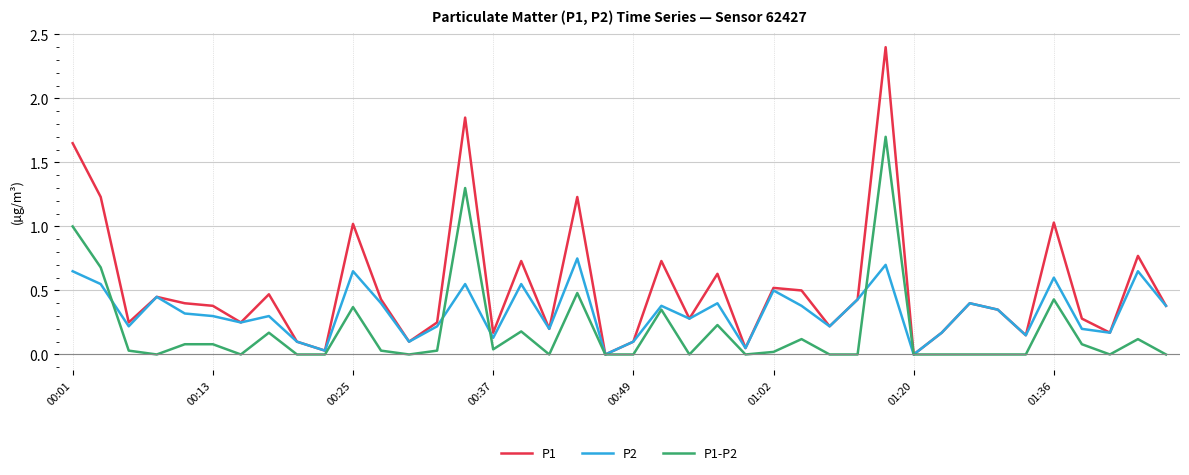

Count the number of data series in this chart.

3